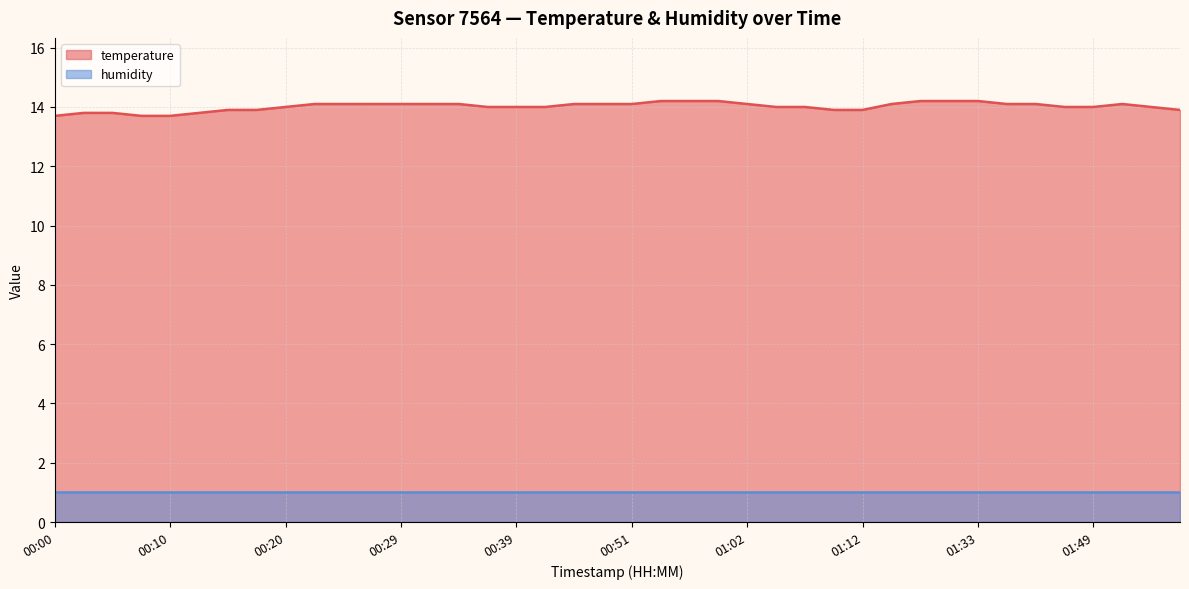

Which series has the widest spread of values?

temperature